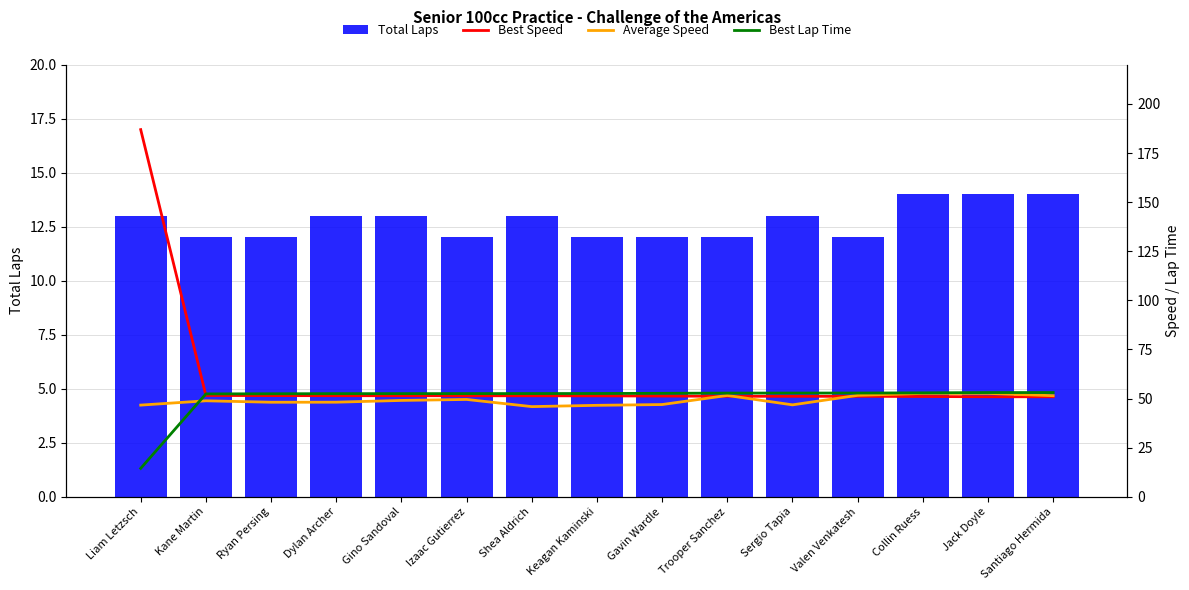

What is the sum of the Average Speed values at Gavin Wardle and Gino Sandoval?

96.0